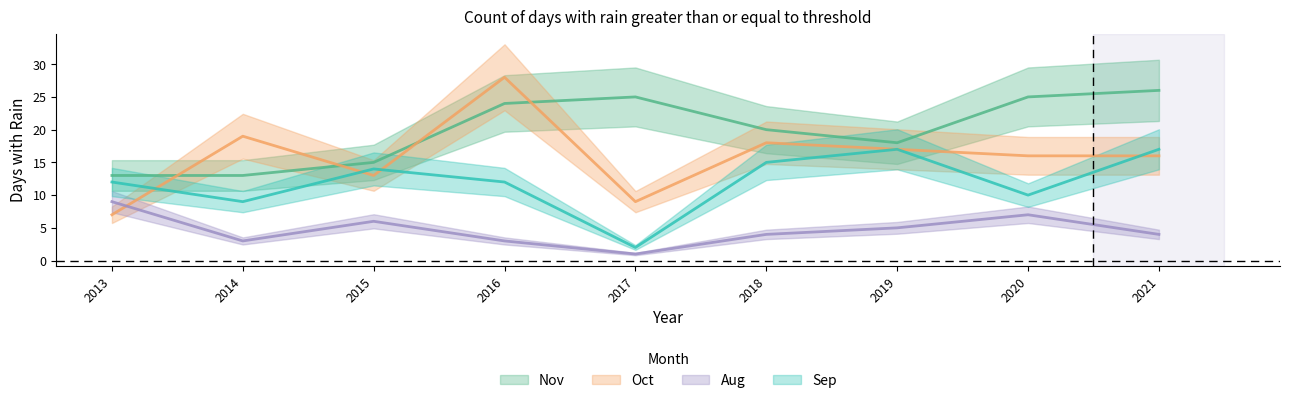

Rank the series by their maximum value, from highest to lowest.

Oct, Nov, Sep, Aug